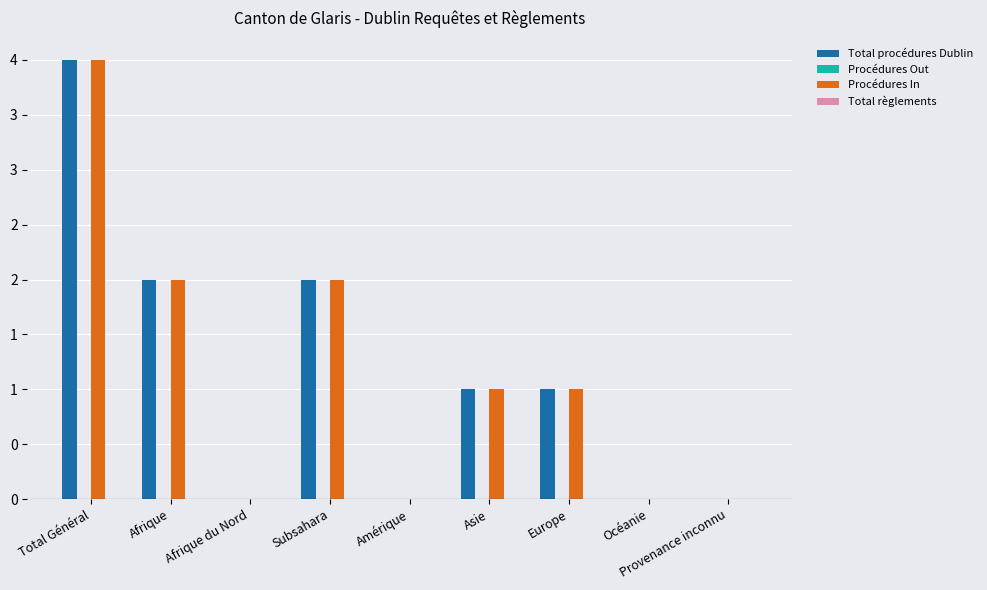

What is the label of the 4th bar from the left?

Subsahara